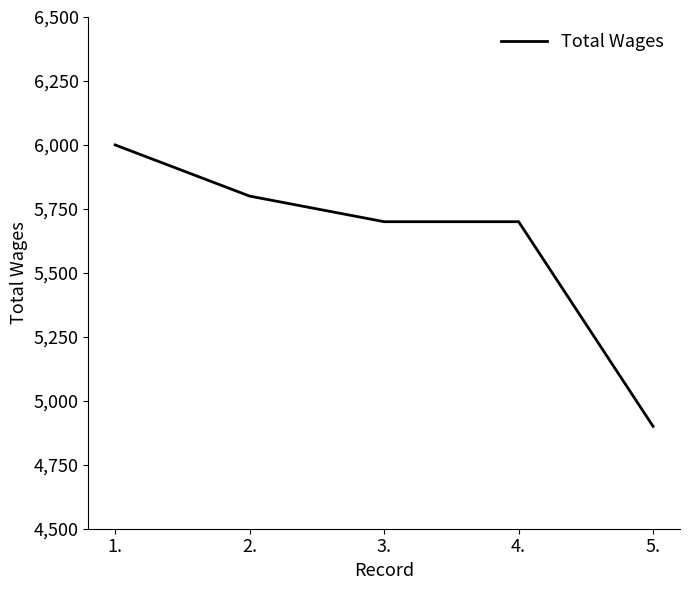

Is this an area chart (filled region under the line)?

No